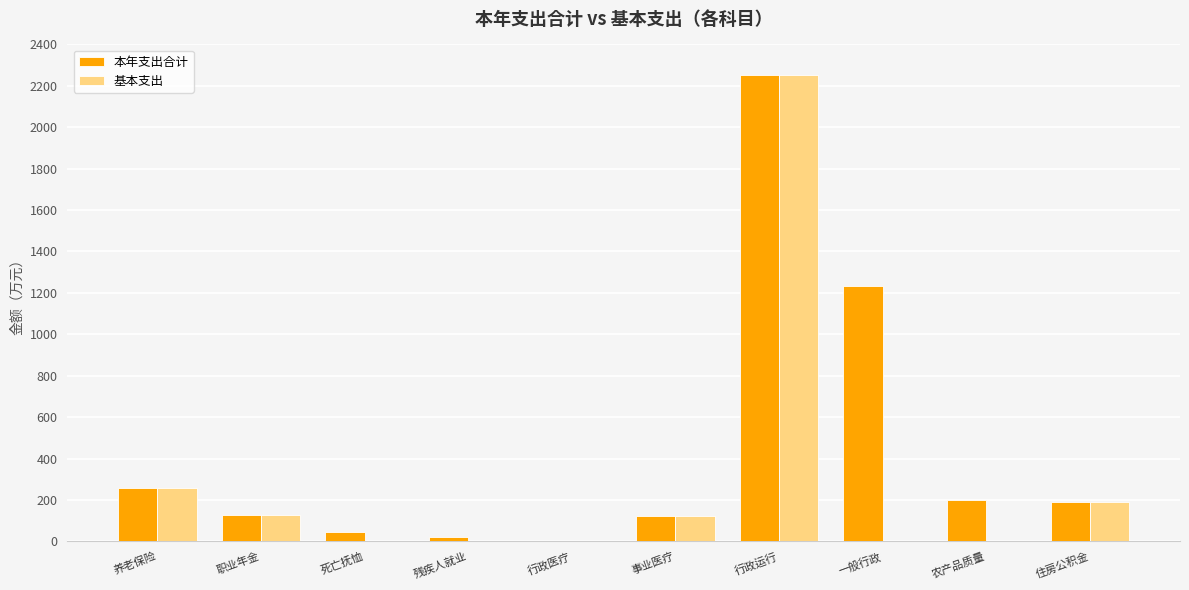

What are all the series names shown in the legend?

本年支出合计, 基本支出